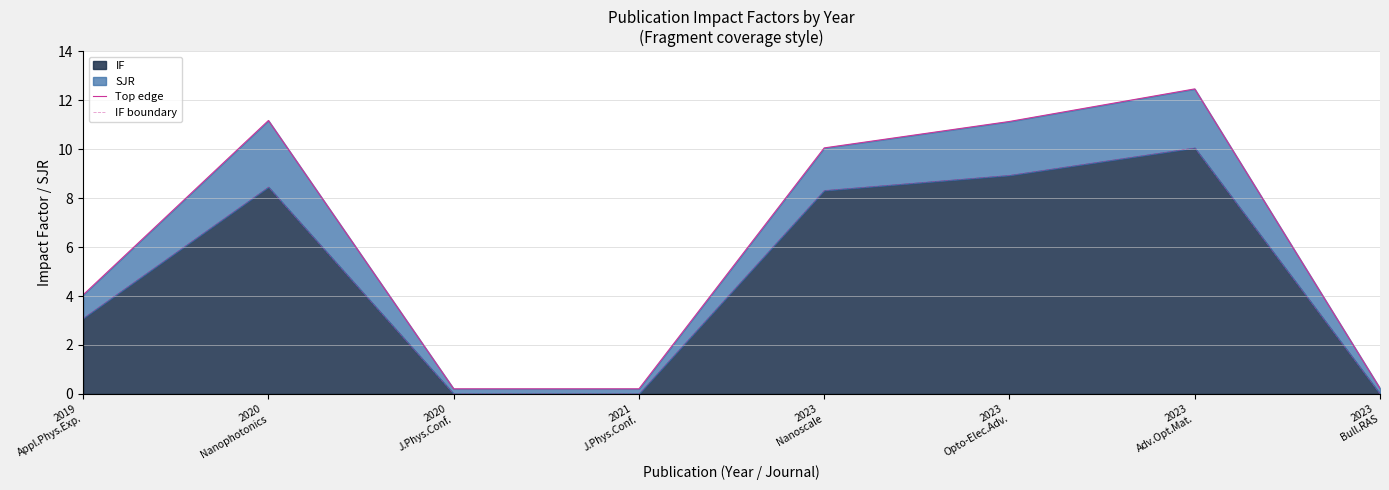

True or false: Top edge has a value of 11.1 at 2023
Opto-Elec.Adv..

True